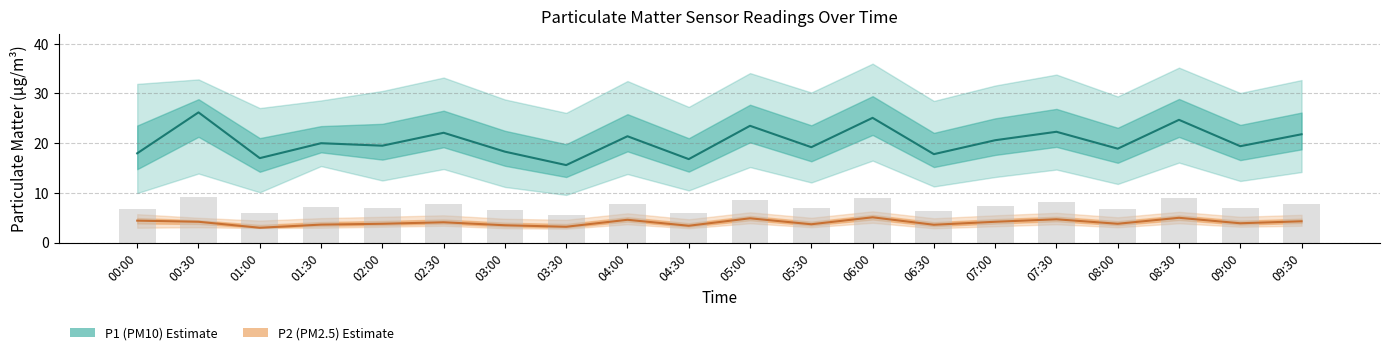

Rank the series by their maximum value, from lowest to highest.

P2 (PM2.5), P1 (PM10)